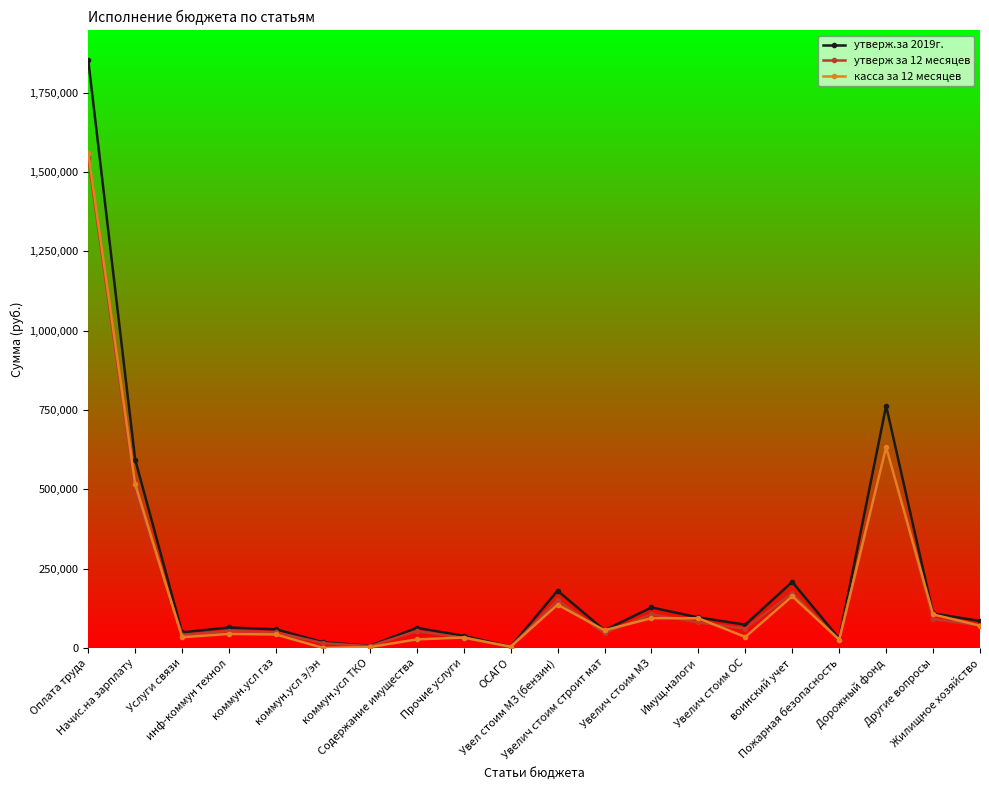

Which series has the widest spread of values?

утверж.за 2019г.